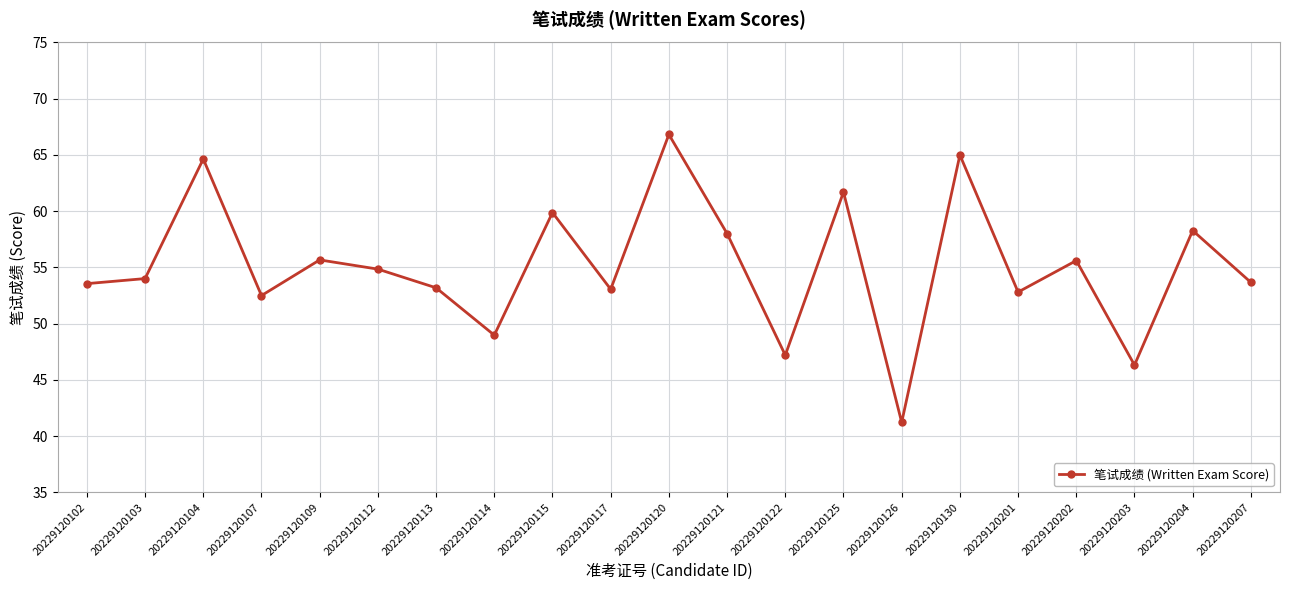

Which has a higher value, 20229120126 or 20229120120?

20229120120